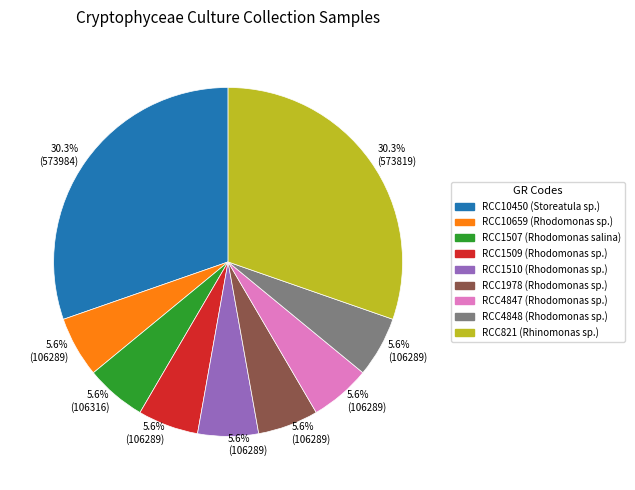

Is there a majority slice in this chart?

No